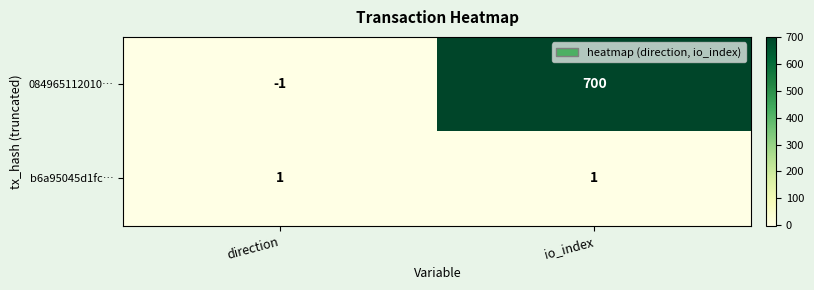

List the series in order of their overall mean, lowest first.

b6a95045d1fc…, 084965112010…